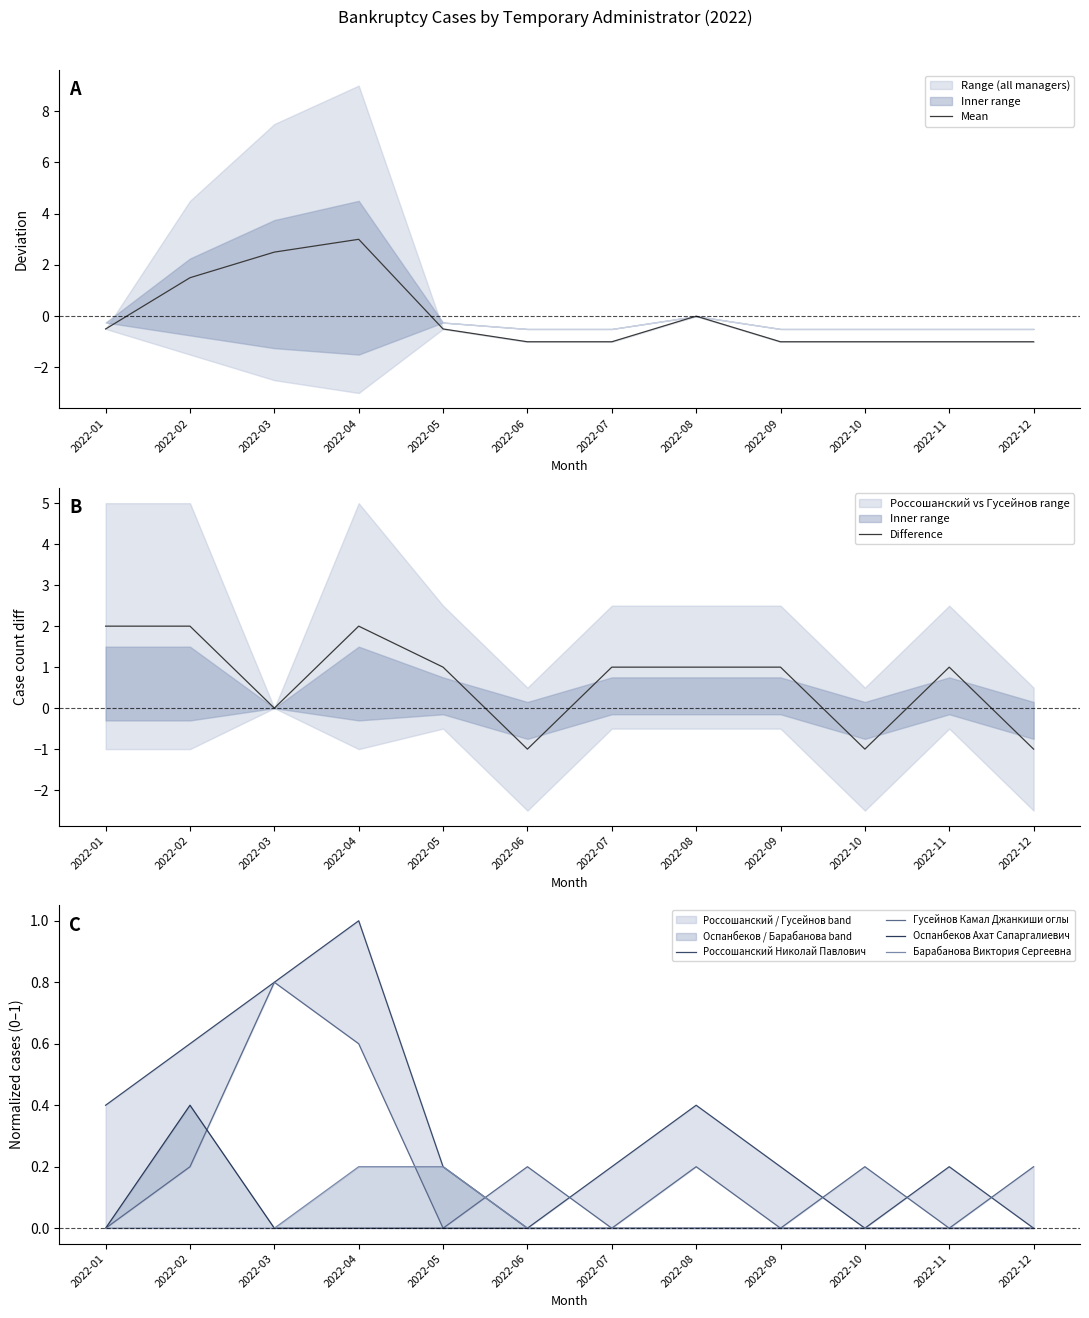

Where is the first local maximum for Difference?

2022-04